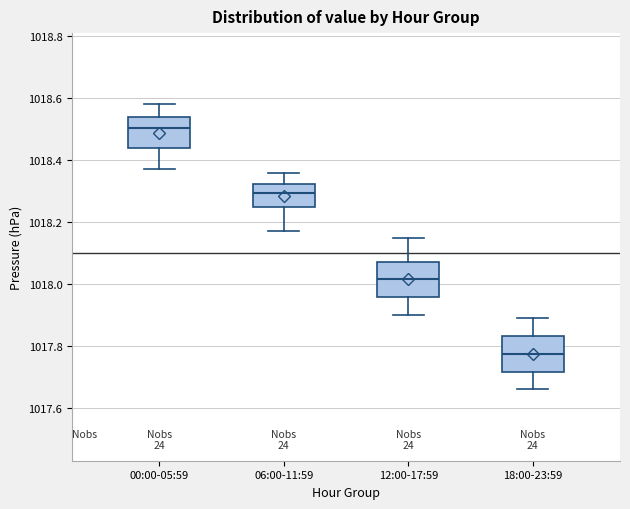

Which box has the lowest median line?

18:00-23:59